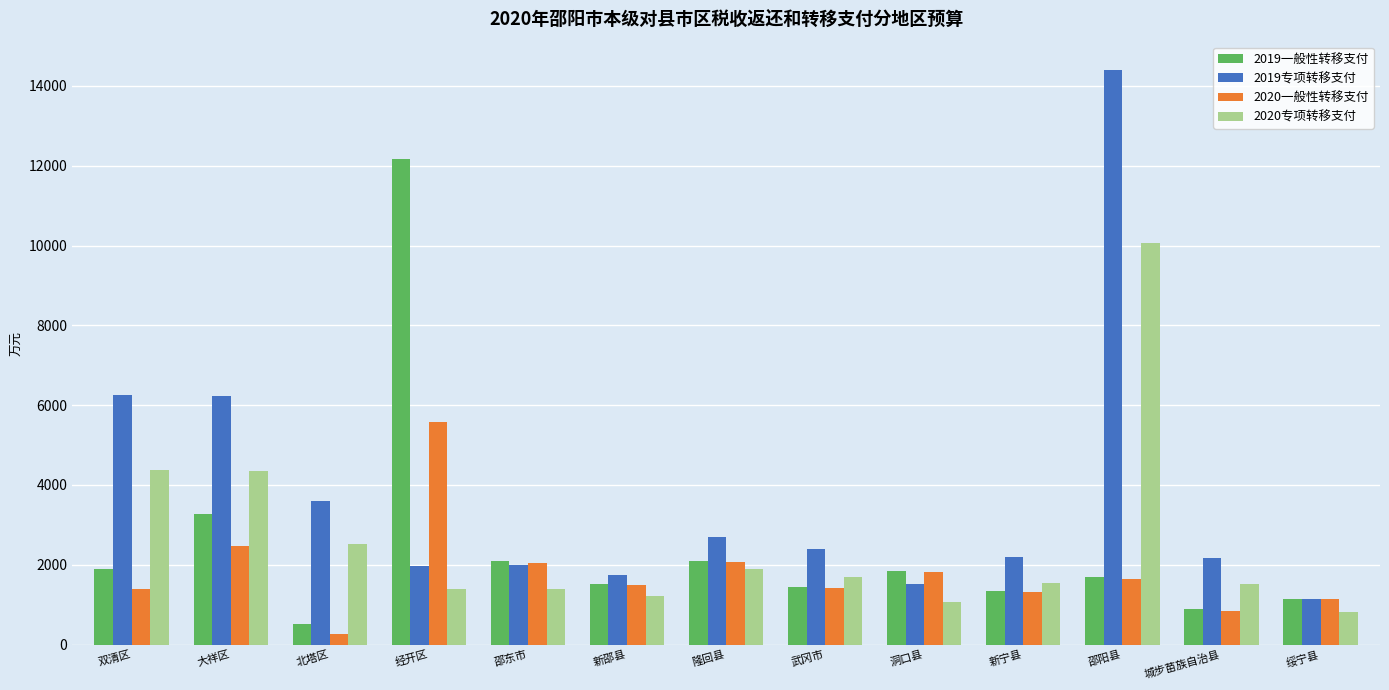

Between 双清区 and 隆回县, which series saw the biggest shift?

2019专项转移支付